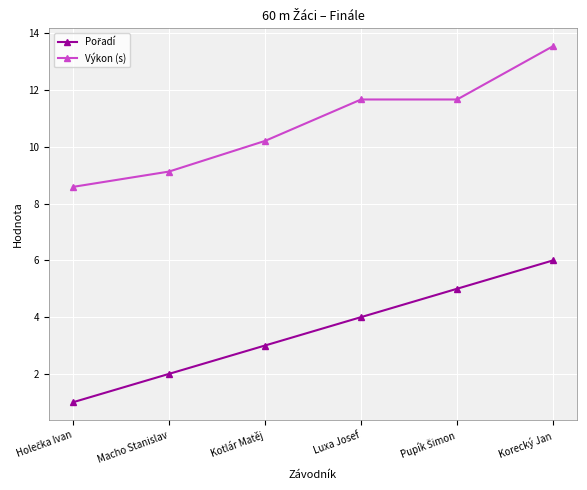

What is the difference between the maximum and minimum values in the Výkon (s) series?

5.0